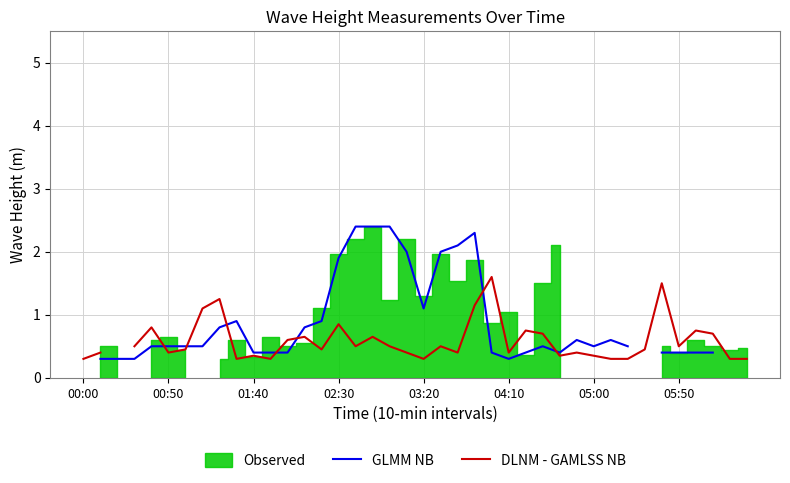

True or false: GLMM NB and DLNM - GAMLSS NB intersect in this chart.

True